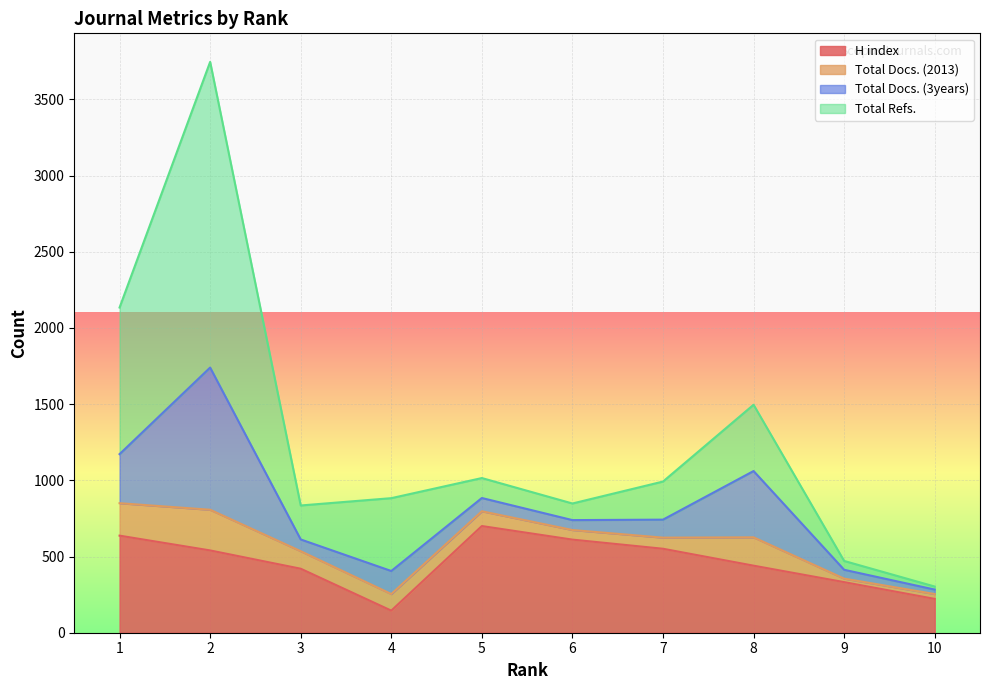

What is the minimum value for H index?

145